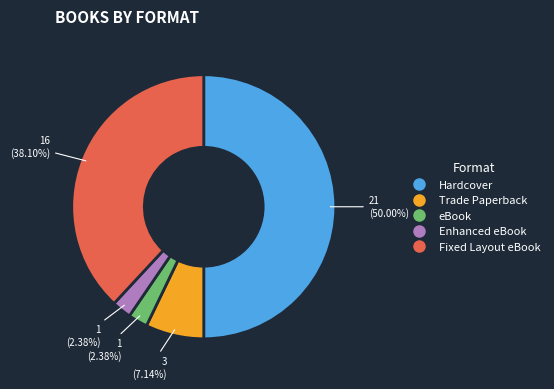

Which slice is the largest?

Hardcover